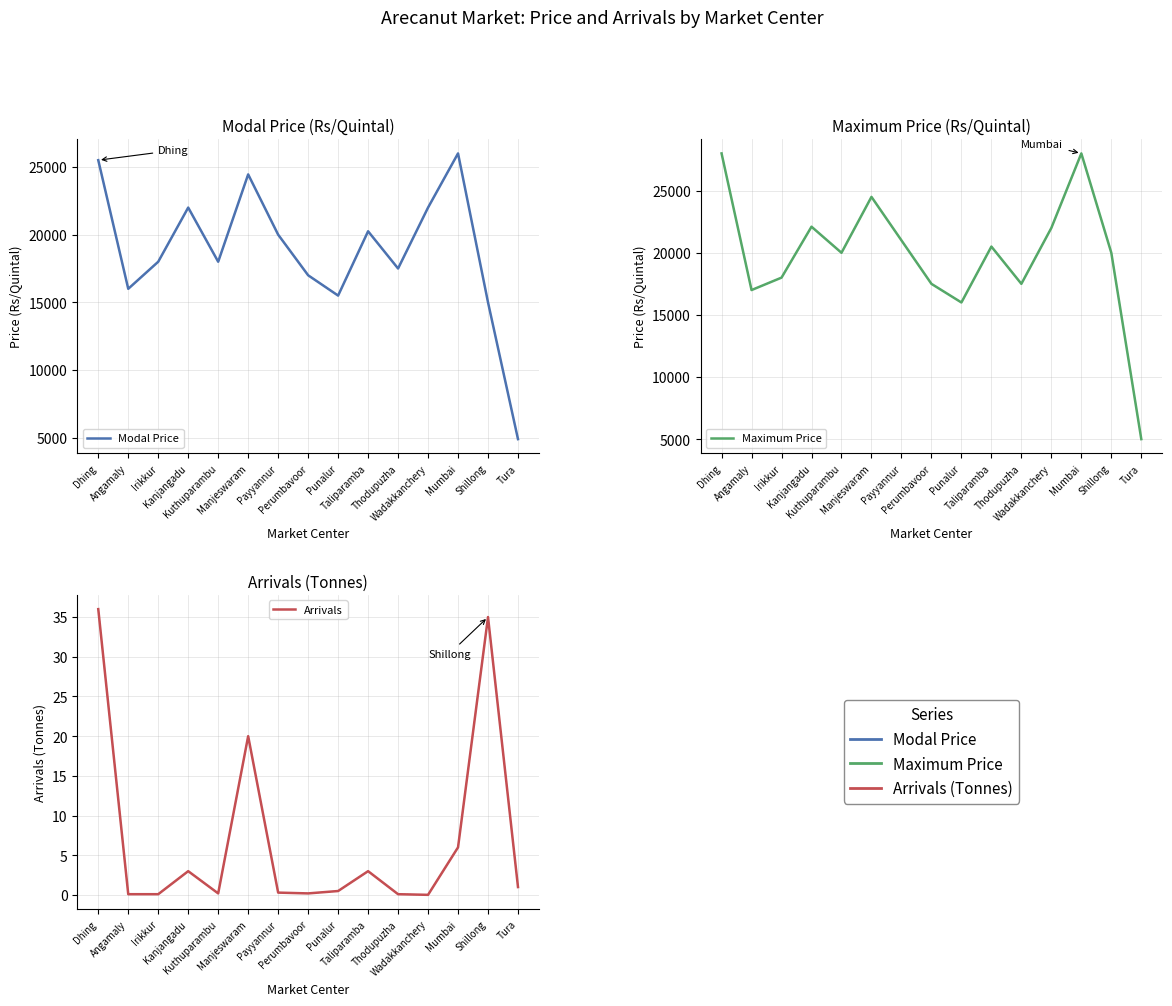

Is this an area chart (filled region under the line)?

No